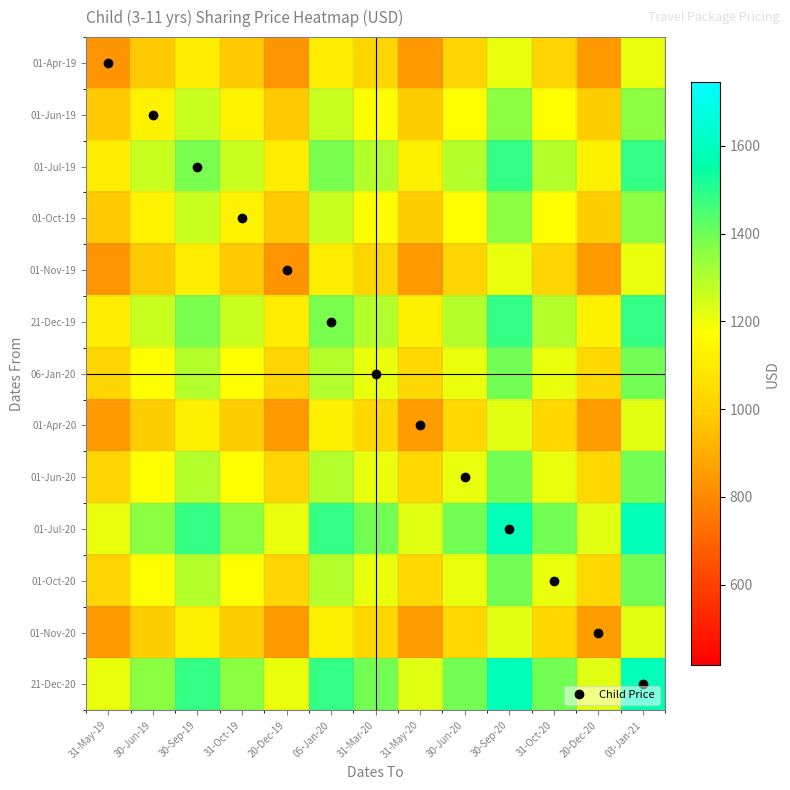

At 31-May-20, list the series in order from smallest to largest.

01-Apr-19, 01-Nov-19, 01-Apr-20, 01-Nov-20, 01-Jun-19, 01-Oct-19, 06-Jan-20, 01-Jun-20, 01-Oct-20, 01-Jul-19, 21-Dec-19, 01-Jul-20, 21-Dec-20